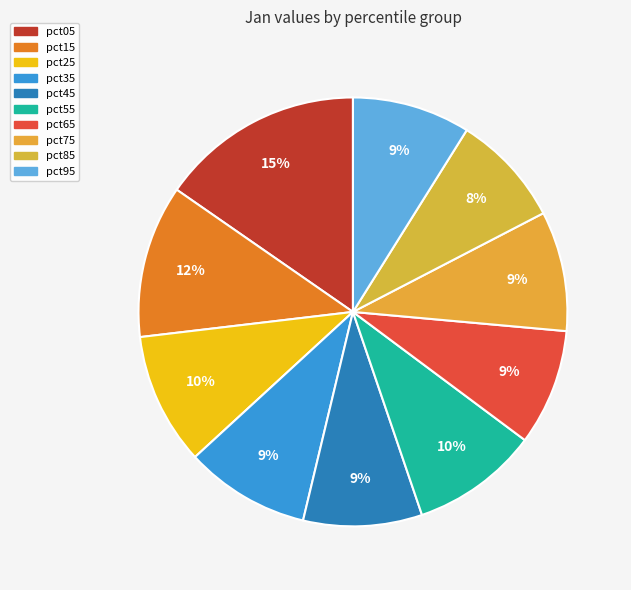

How many segments does this pie chart have?

10